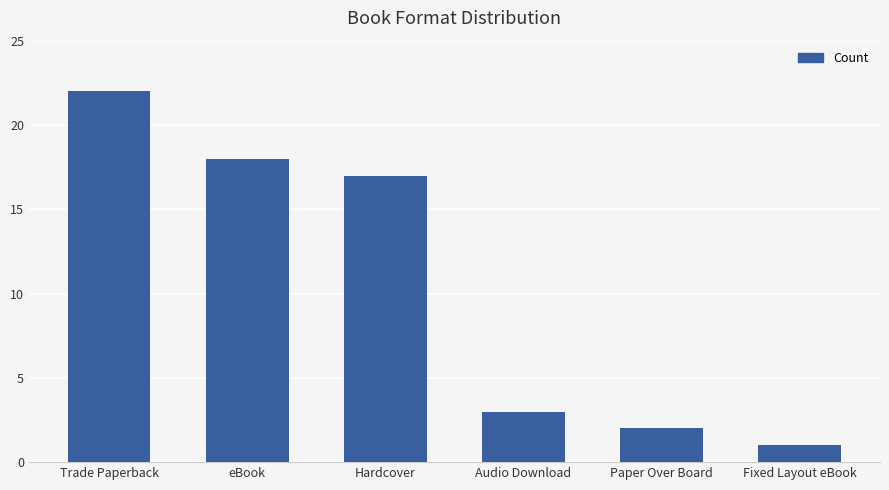

Rank the categories by value from lowest to highest.

Fixed Layout eBook, Paper Over Board, Audio Download, Hardcover, eBook, Trade Paperback